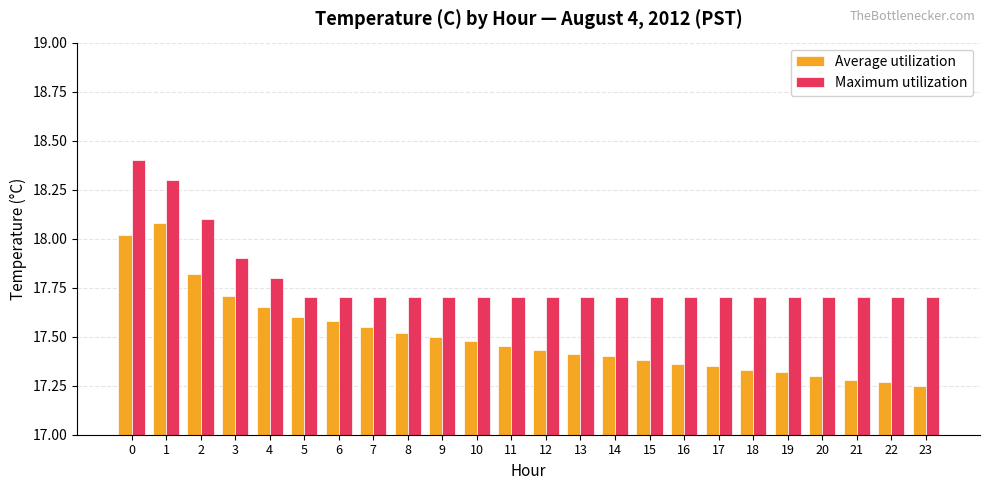

True or false: Average utilization has a value of 17.5 at 10.

True